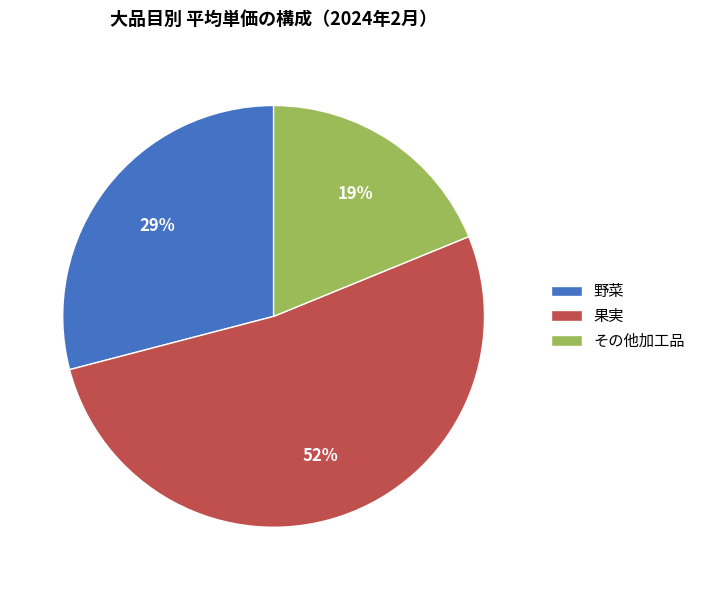

Is it true that その他加工品 is 33% of the pie?

False